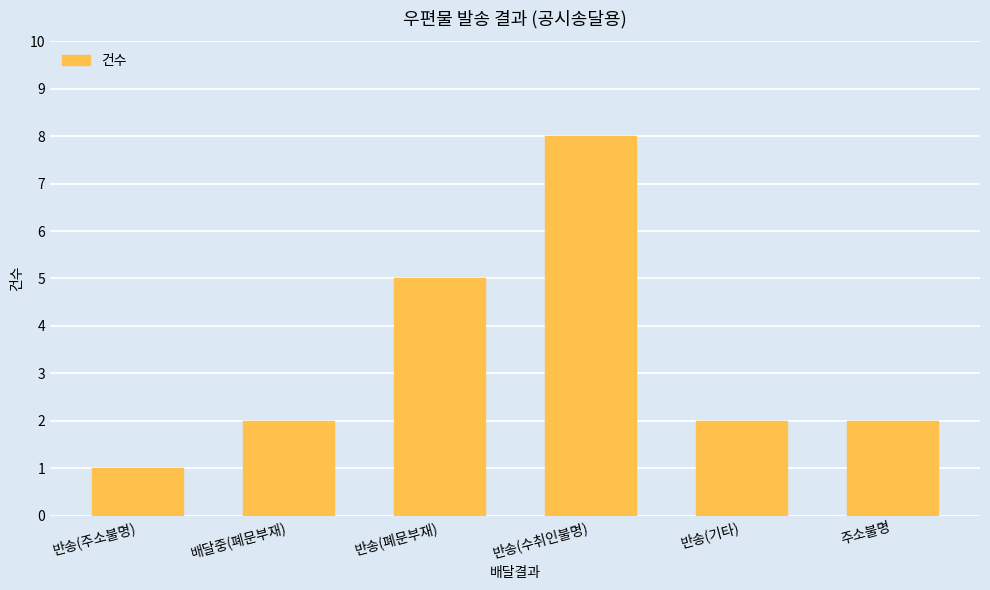

What is the greatest value displayed?

8